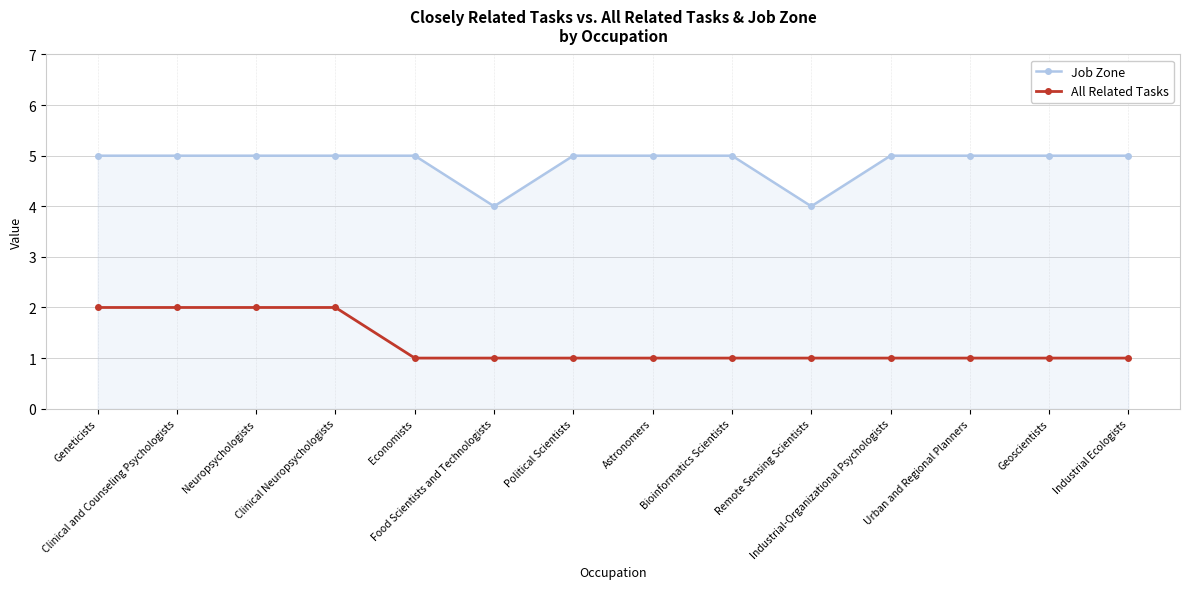

True or false: All Related Tasks and Job Zone intersect in this chart.

False